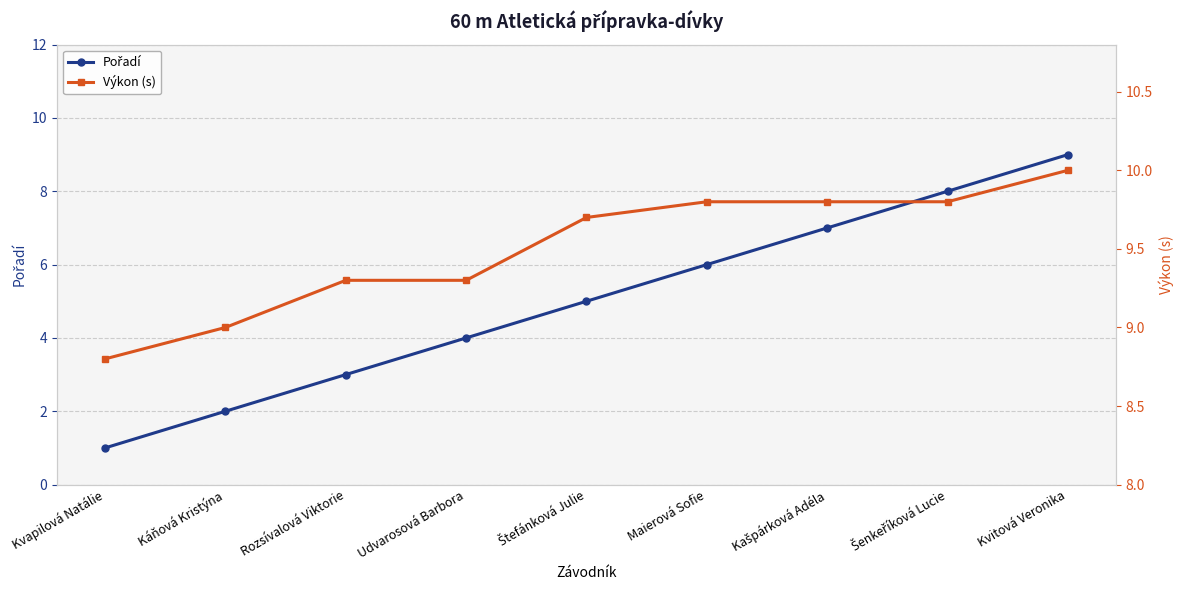

How many values in the Výkon (s) series exceed 9?

7